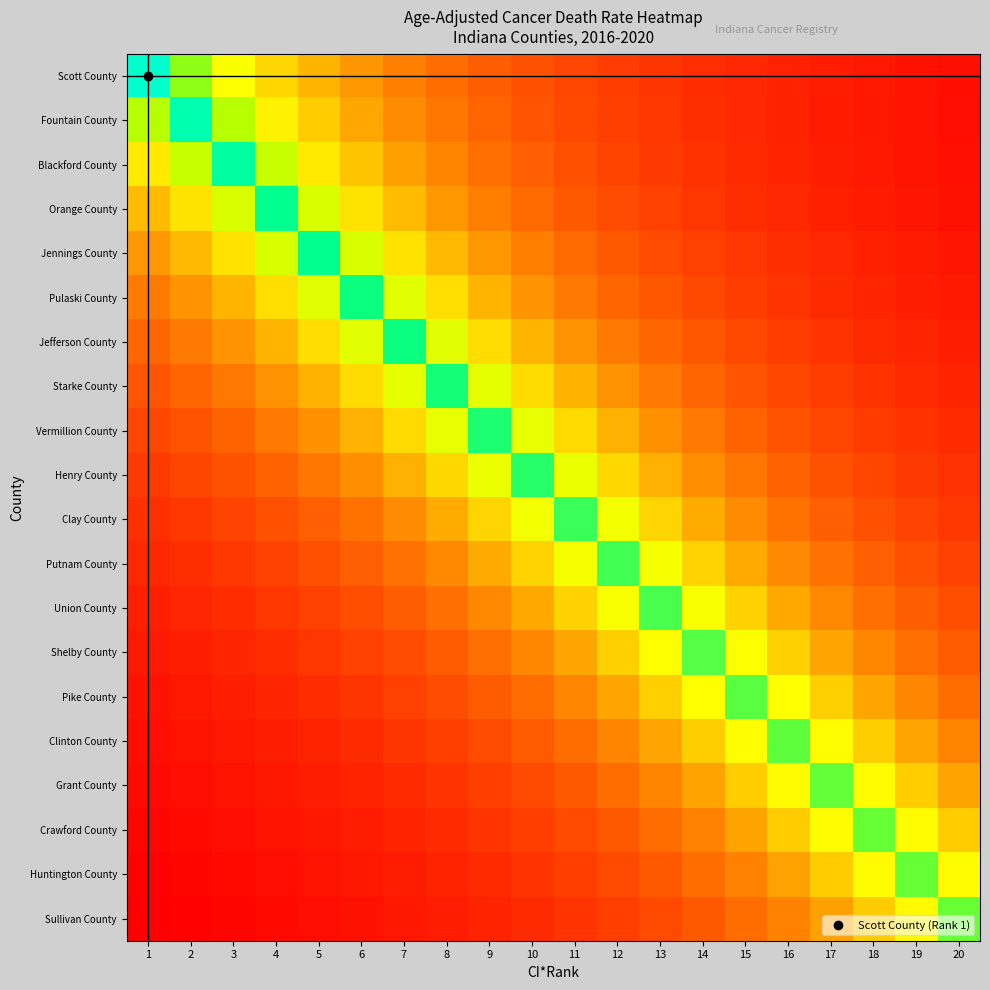

Which series has the widest spread of values?

Scott County